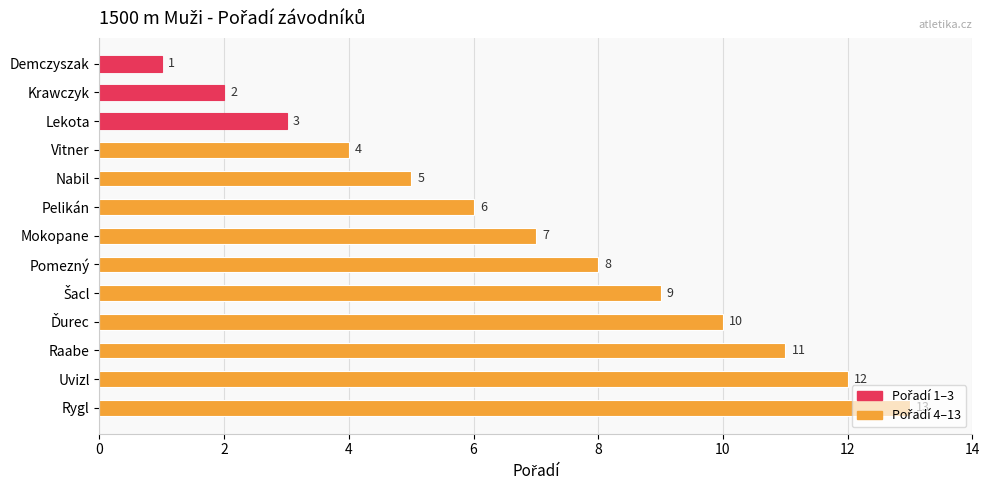

Are the bars horizontal?

Yes